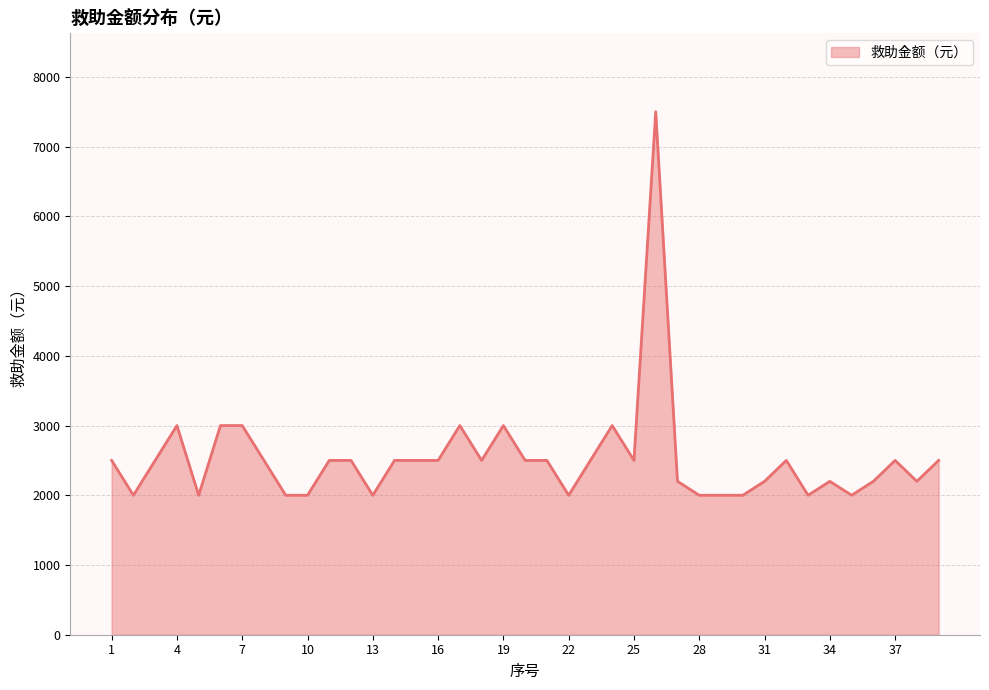

What is the minimum value shown in the chart?

2000